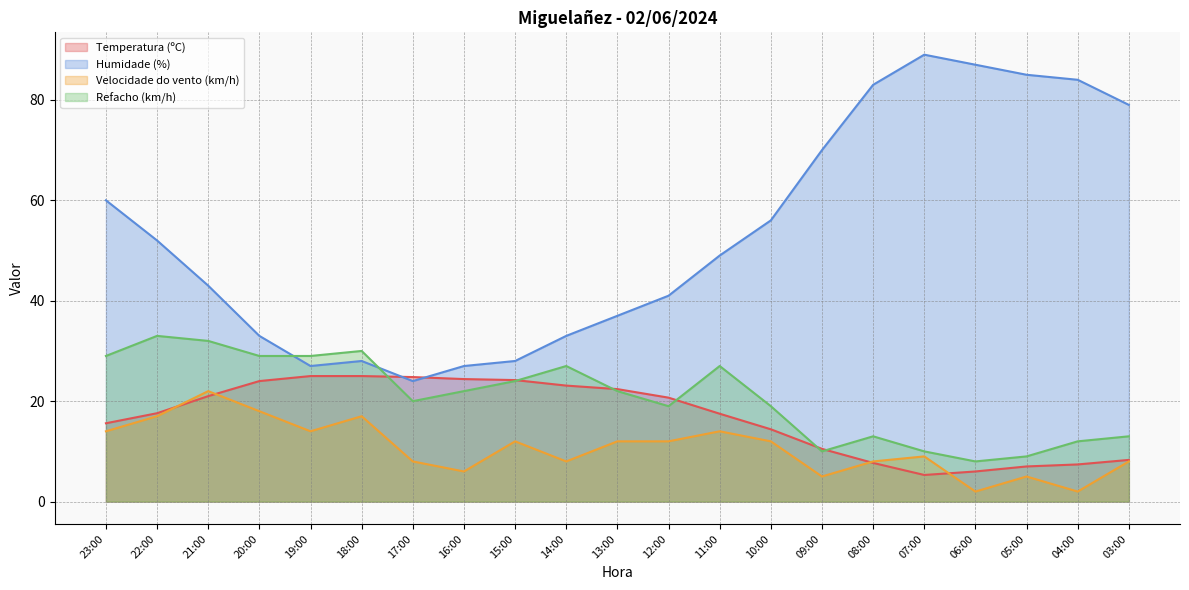

Where is Temperatura (ºC) nearest to the value 15?

23:00